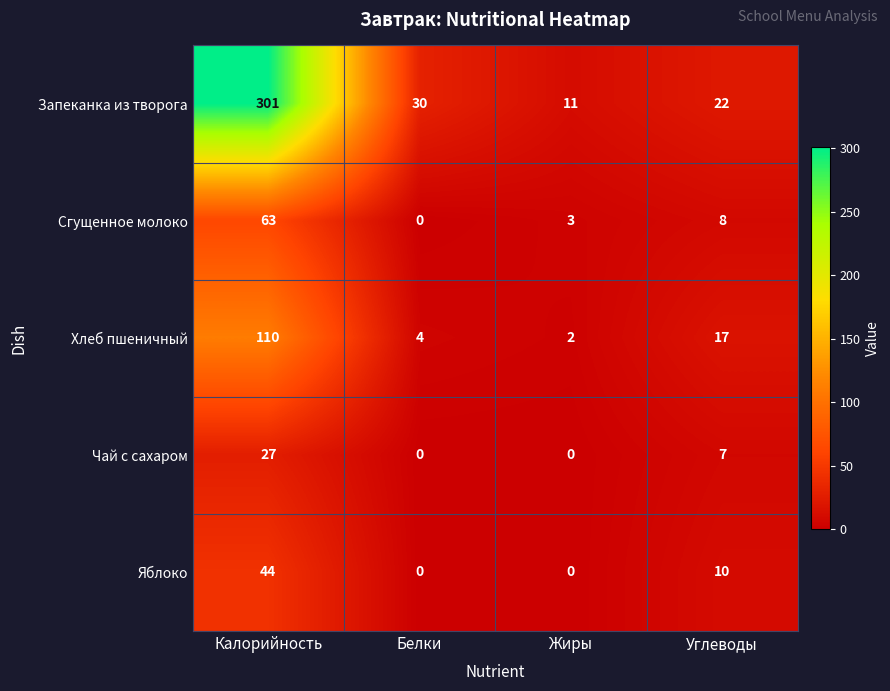

Which series changed the most between Белки and Жиры?

Запеканка из творога